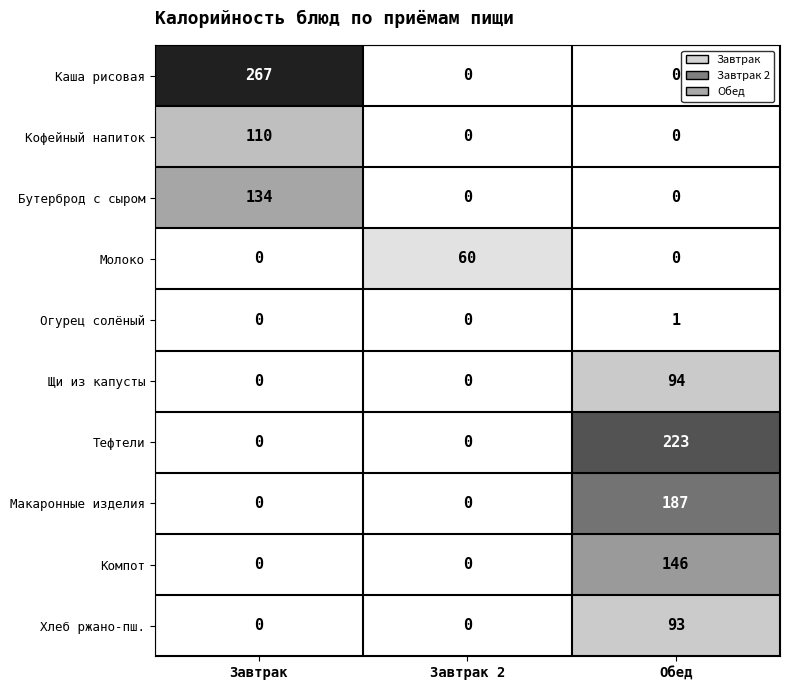

Which series has the largest total across all categories?

Каша рисовая